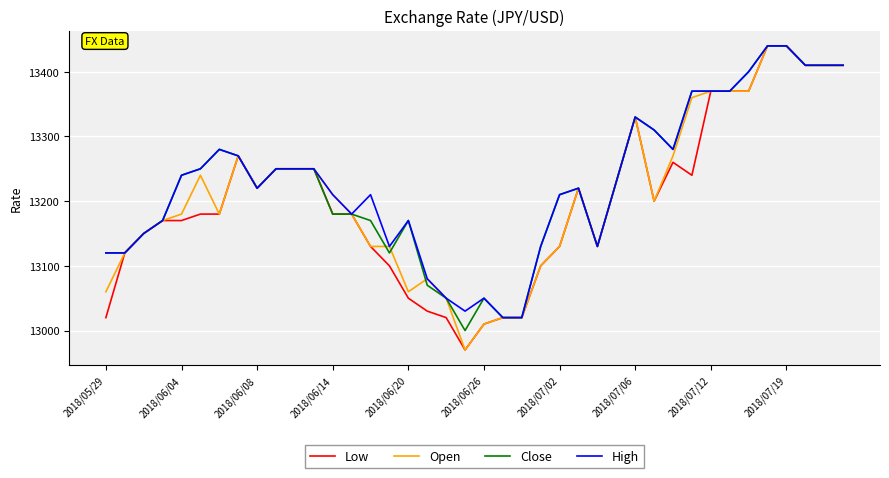

What is the average value of the High series?

13230